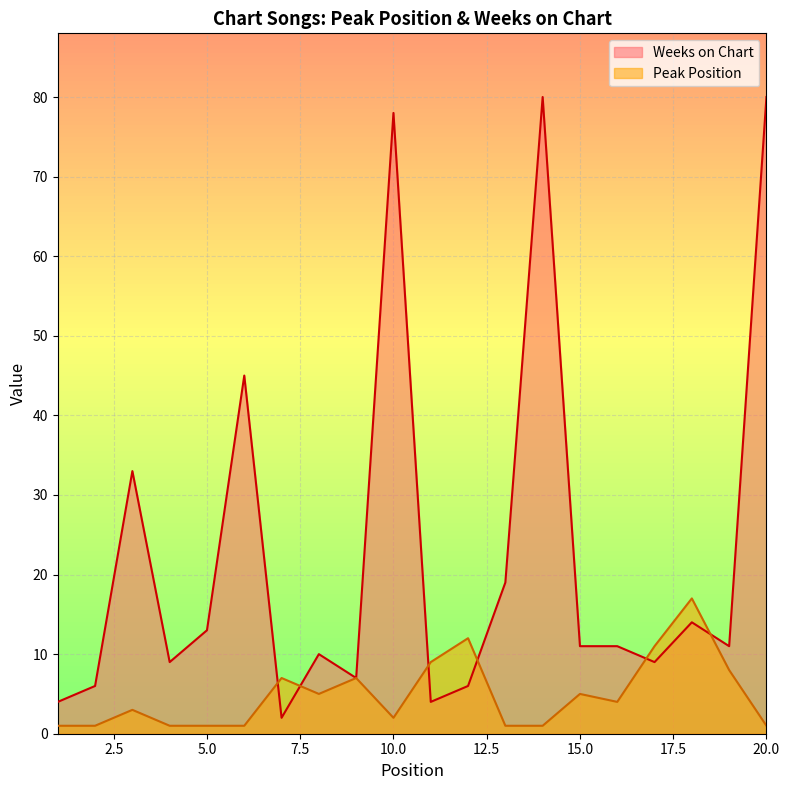

Reading left to right, transcribe all the data shown in this chart.

Peak Position: 1=1	2=1	3=3	4=1	5=1	6=1	7=7	8=5	9=7	10=2	11=9	12=12	13=1	14=1	15=5	16=4	17=11	18=17	19=8	20=1
Weeks on Chart: 1=4	2=6	3=33	4=9	5=13	6=45	7=2	8=10	9=7	10=78	11=4	12=6	13=19	14=80	15=11	16=11	17=9	18=14	19=11	20=80